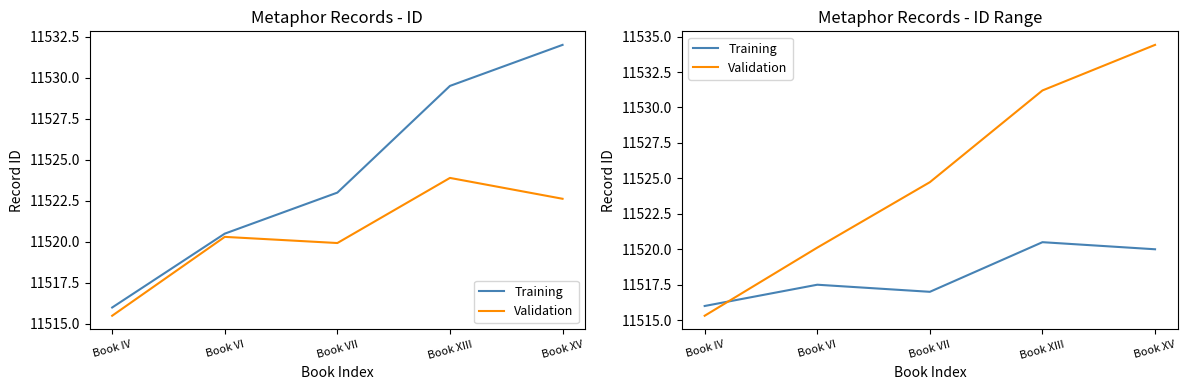

At which category is the sum across all series the highest?

Book XV